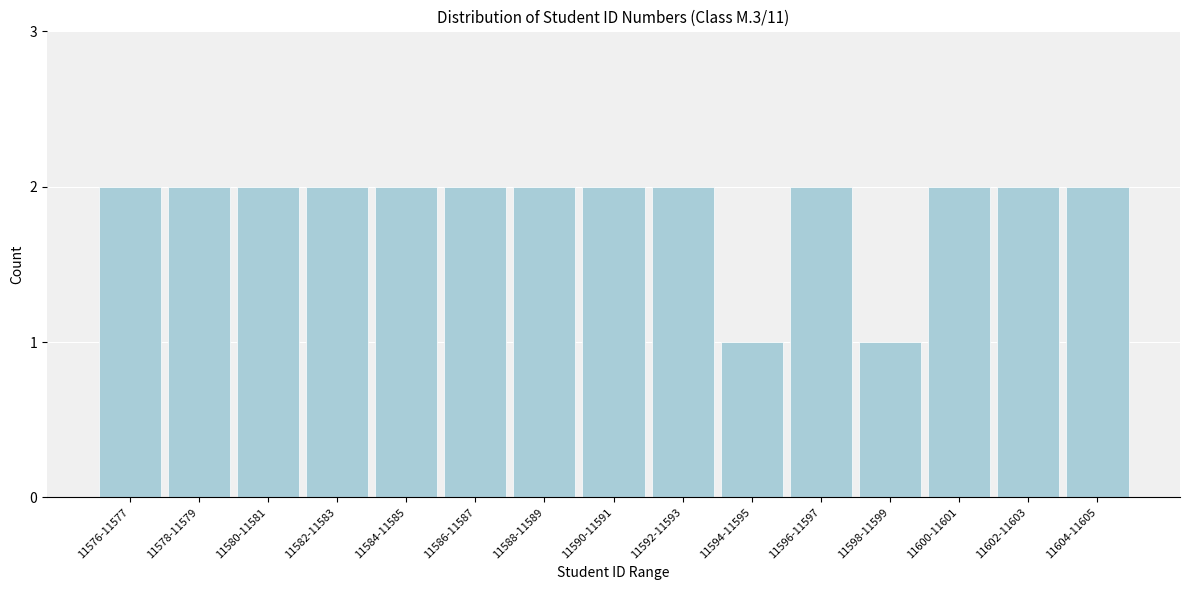

Reading left to right, list all the values displayed in this chart.

11576-11577=2	11578-11579=2	11580-11581=2	11582-11583=2	11584-11585=2	11586-11587=2	11588-11589=2	11590-11591=2	11592-11593=2	11594-11595=1	11596-11597=2	11598-11599=1	11600-11601=2	11602-11603=2	11604-11605=2